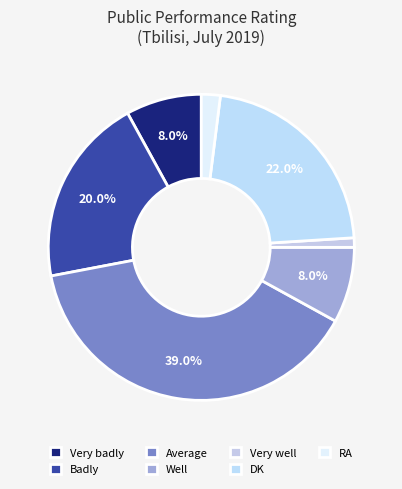

True or false: DK accounts for 33% of the total.

False